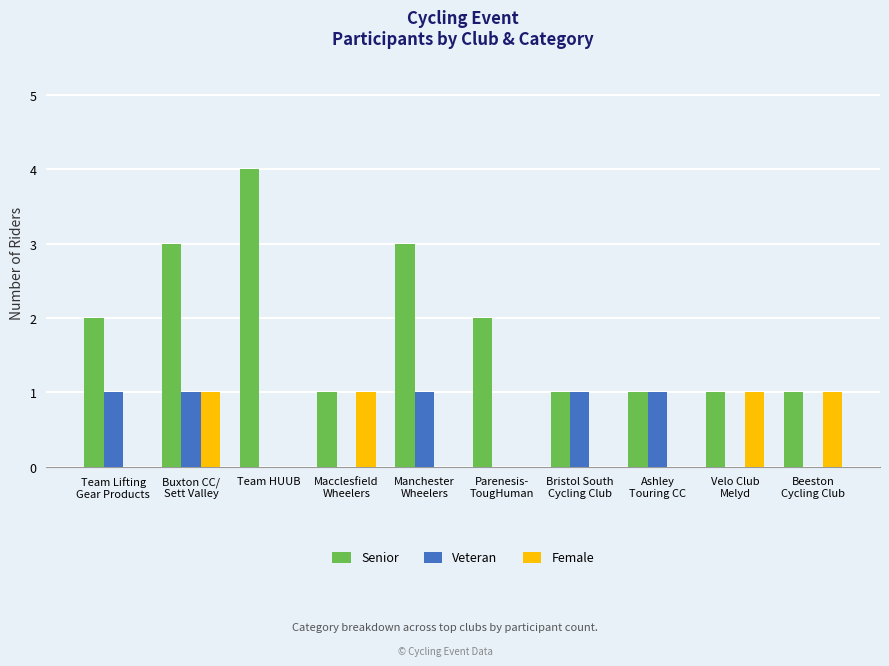

How many Senior values are between 1 and 3?

9